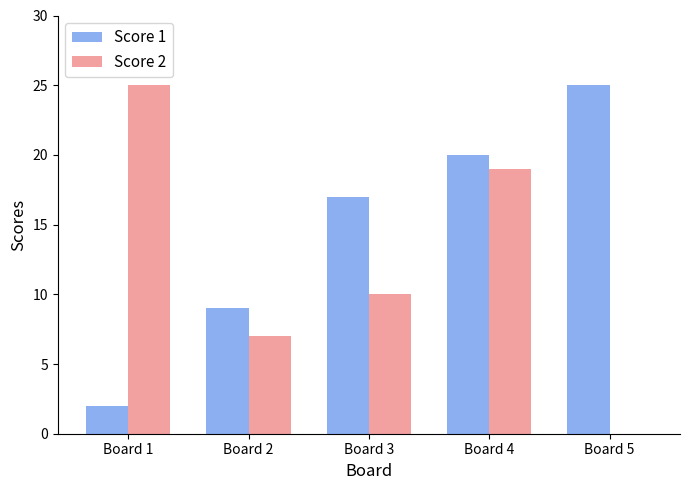

Read the Score 1 value at Board 3, to the nearest 10.

20